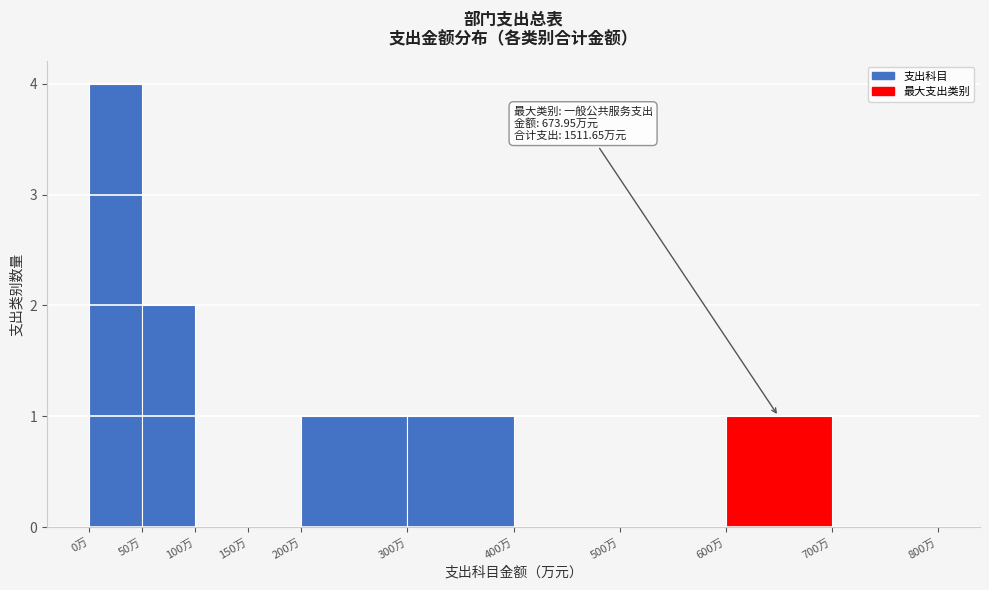

Over which range of the x-axis is the bar tallest?

0 to 50